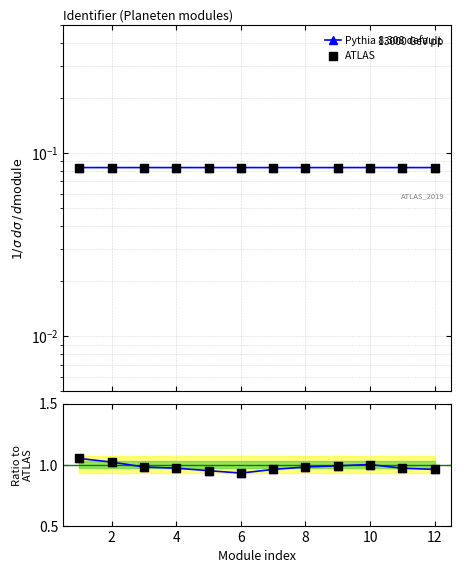

Which series has the widest spread of Y values?

Pythia 8.308 default